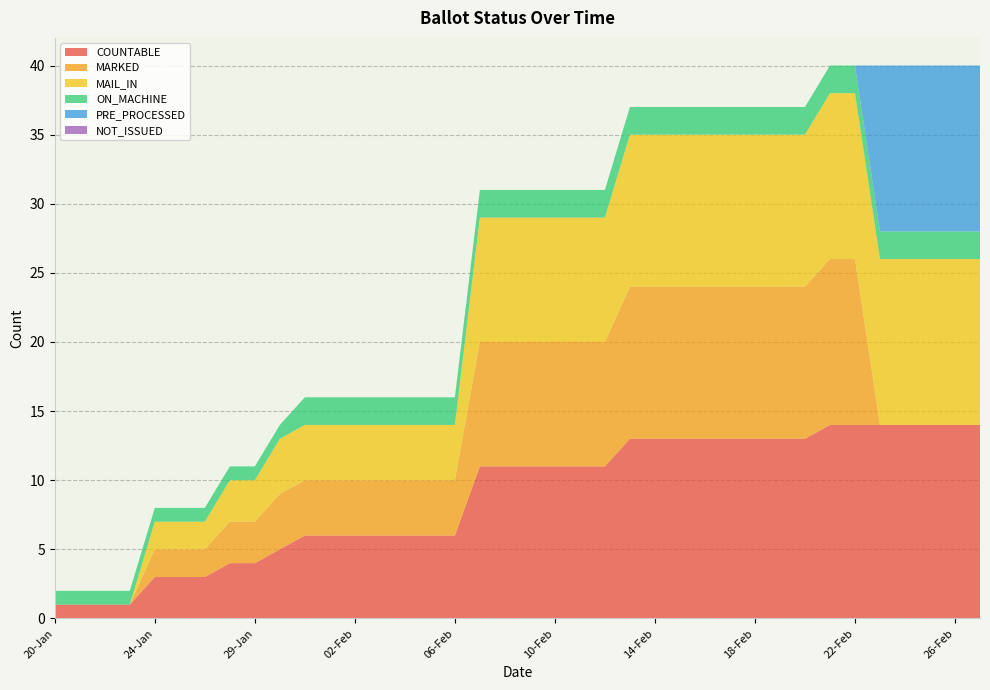

Reading left to right, what are all the values shown in this chart?

COUNTABLE: 20-Jan=1	21-Jan=1	22-Jan=1	23-Jan=1	24-Jan=3	25-Jan=3	26-Jan=3	27-Jan=4	29-Jan=4	30-Jan=5	31-Jan=6	01-Feb=6	02-Feb=6	03-Feb=6	04-Feb=6	05-Feb=6	06-Feb=6	07-Feb=11	08-Feb=11	09-Feb=11	10-Feb=11	11-Feb=11	12-Feb=11	13-Feb=13	14-Feb=13	15-Feb=13	16-Feb=13	17-Feb=13	18-Feb=13	19-Feb=13	20-Feb=13	21-Feb=14	22-Feb=14	23-Feb=14	24-Feb=14	25-Feb=14	26-Feb=14	27-Feb=14
MARKED: 20-Jan=0	21-Jan=0	22-Jan=0	23-Jan=0	24-Jan=2	25-Jan=2	26-Jan=2	27-Jan=3	29-Jan=3	30-Jan=4	31-Jan=4	01-Feb=4	02-Feb=4	03-Feb=4	04-Feb=4	05-Feb=4	06-Feb=4	07-Feb=9	08-Feb=9	09-Feb=9	10-Feb=9	11-Feb=9	12-Feb=9	13-Feb=11	14-Feb=11	15-Feb=11	16-Feb=11	17-Feb=11	18-Feb=11	19-Feb=11	20-Feb=11	21-Feb=12	22-Feb=12	23-Feb=0	24-Feb=0	25-Feb=0	26-Feb=0	27-Feb=0
MAIL_IN: 20-Jan=0	21-Jan=0	22-Jan=0	23-Jan=0	24-Jan=2	25-Jan=2	26-Jan=2	27-Jan=3	29-Jan=3	30-Jan=4	31-Jan=4	01-Feb=4	02-Feb=4	03-Feb=4	04-Feb=4	05-Feb=4	06-Feb=4	07-Feb=9	08-Feb=9	09-Feb=9	10-Feb=9	11-Feb=9	12-Feb=9	13-Feb=11	14-Feb=11	15-Feb=11	16-Feb=11	17-Feb=11	18-Feb=11	19-Feb=11	20-Feb=11	21-Feb=12	22-Feb=12	23-Feb=12	24-Feb=12	25-Feb=12	26-Feb=12	27-Feb=12
ON_MACHINE: 20-Jan=1	21-Jan=1	22-Jan=1	23-Jan=1	24-Jan=1	25-Jan=1	26-Jan=1	27-Jan=1	29-Jan=1	30-Jan=1	31-Jan=2	01-Feb=2	02-Feb=2	03-Feb=2	04-Feb=2	05-Feb=2	06-Feb=2	07-Feb=2	08-Feb=2	09-Feb=2	10-Feb=2	11-Feb=2	12-Feb=2	13-Feb=2	14-Feb=2	15-Feb=2	16-Feb=2	17-Feb=2	18-Feb=2	19-Feb=2	20-Feb=2	21-Feb=2	22-Feb=2	23-Feb=2	24-Feb=2	25-Feb=2	26-Feb=2	27-Feb=2
PRE_PROCESSED: 20-Jan=0	21-Jan=0	22-Jan=0	23-Jan=0	24-Jan=0	25-Jan=0	26-Jan=0	27-Jan=0	29-Jan=0	30-Jan=0	31-Jan=0	01-Feb=0	02-Feb=0	03-Feb=0	04-Feb=0	05-Feb=0	06-Feb=0	07-Feb=0	08-Feb=0	09-Feb=0	10-Feb=0	11-Feb=0	12-Feb=0	13-Feb=0	14-Feb=0	15-Feb=0	16-Feb=0	17-Feb=0	18-Feb=0	19-Feb=0	20-Feb=0	21-Feb=0	22-Feb=0	23-Feb=12	24-Feb=12	25-Feb=12	26-Feb=12	27-Feb=12
NOT_ISSUED: 20-Jan=0	21-Jan=0	22-Jan=0	23-Jan=0	24-Jan=0	25-Jan=0	26-Jan=0	27-Jan=0	29-Jan=0	30-Jan=0	31-Jan=0	01-Feb=0	02-Feb=0	03-Feb=0	04-Feb=0	05-Feb=0	06-Feb=0	07-Feb=0	08-Feb=0	09-Feb=0	10-Feb=0	11-Feb=0	12-Feb=0	13-Feb=0	14-Feb=0	15-Feb=0	16-Feb=0	17-Feb=0	18-Feb=0	19-Feb=0	20-Feb=0	21-Feb=0	22-Feb=0	23-Feb=0	24-Feb=0	25-Feb=0	26-Feb=0	27-Feb=0